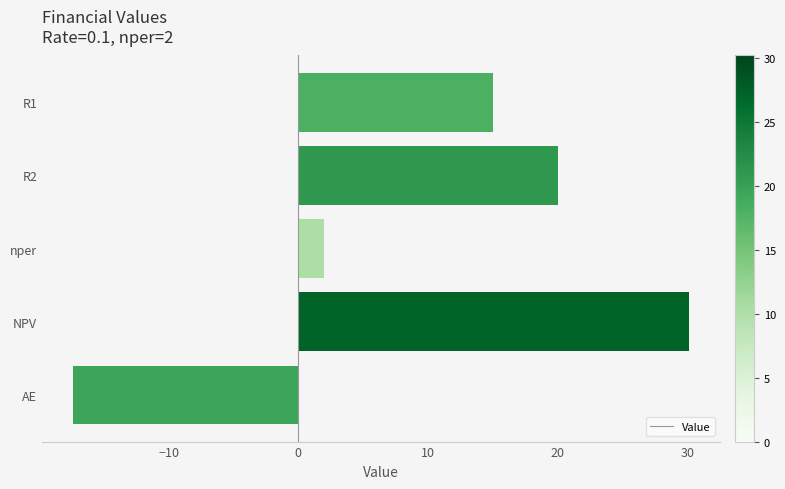

List the labels in order of value, smallest first.

AE, nper, R1, R2, NPV